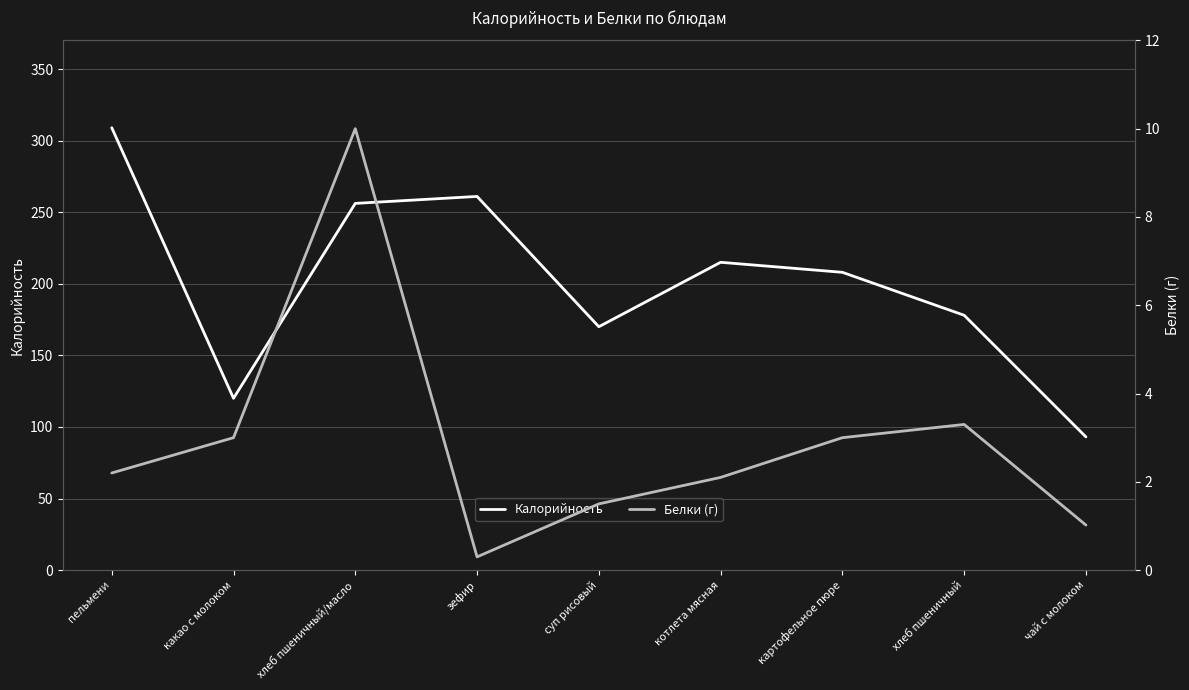

True or false: Белки (г) and Калорийность intersect in this chart.

False